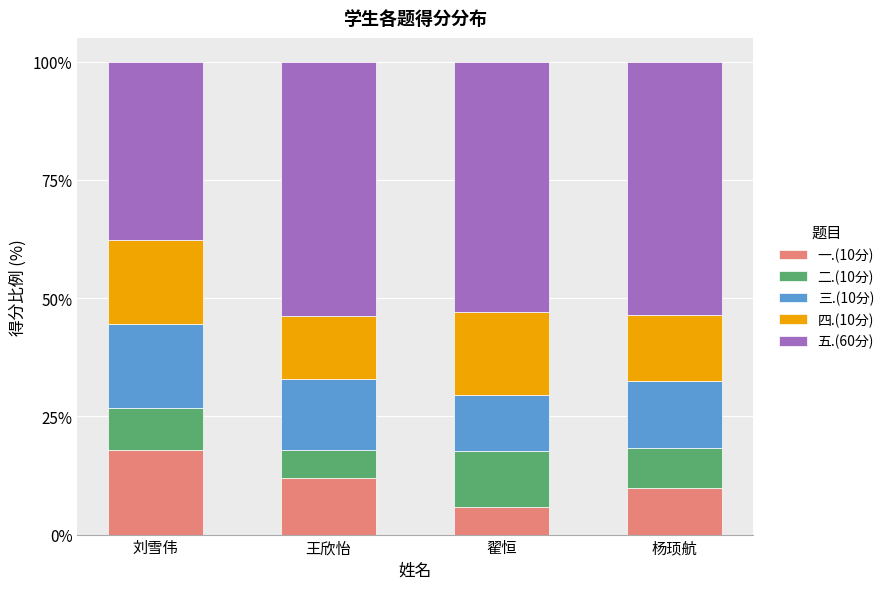

Which category has the highest value in the 一.(10分) series?

刘雪伟